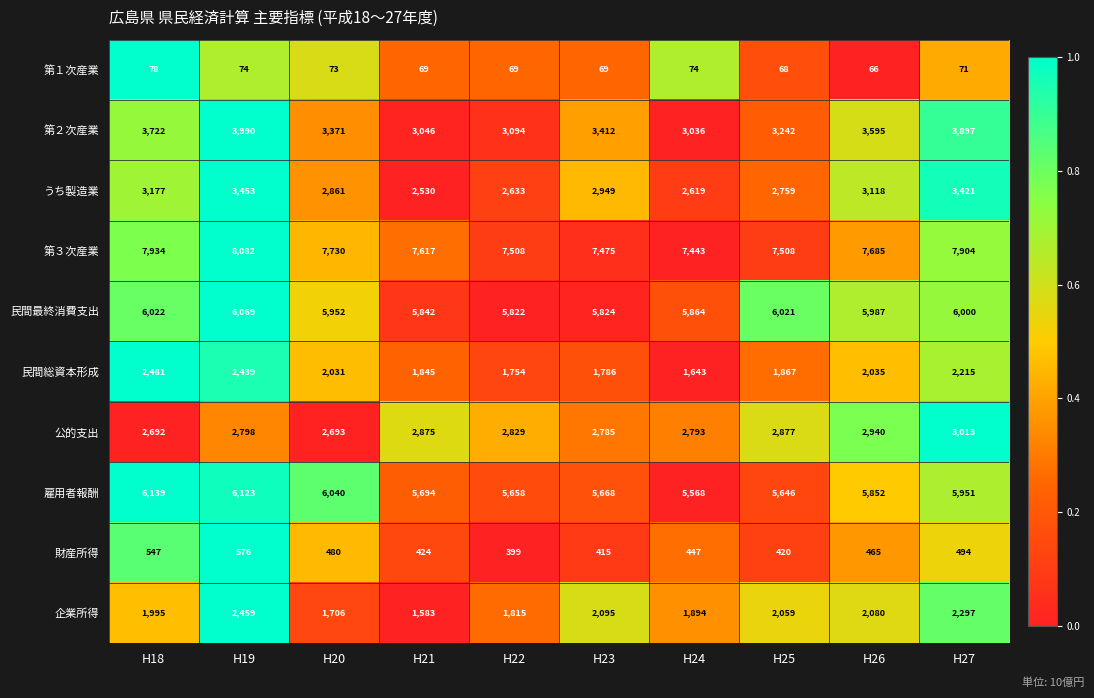

Count the number of categories in the chart.

10